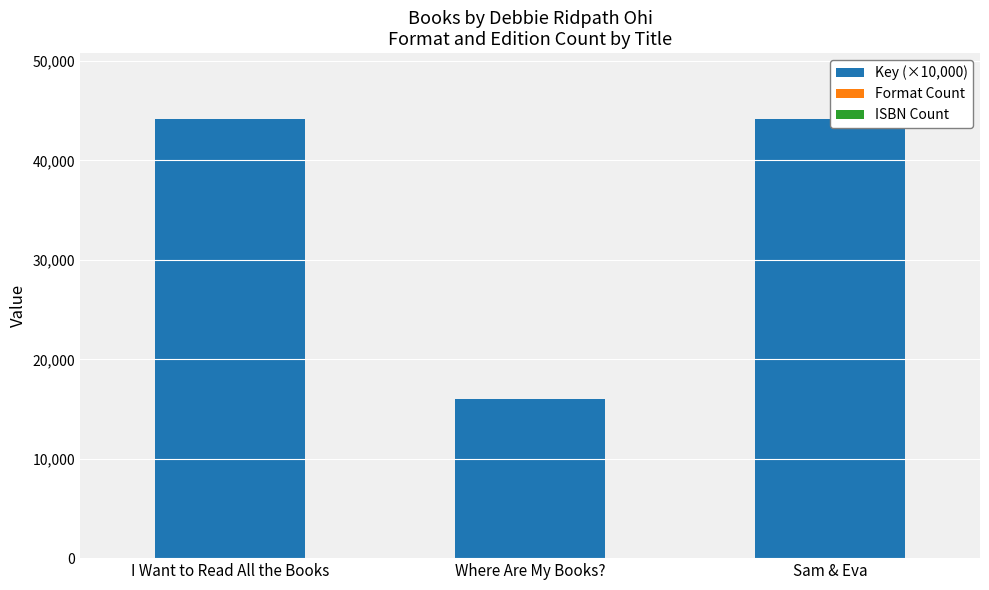

What is the sum of all Key (×10,000) values?

104346.1